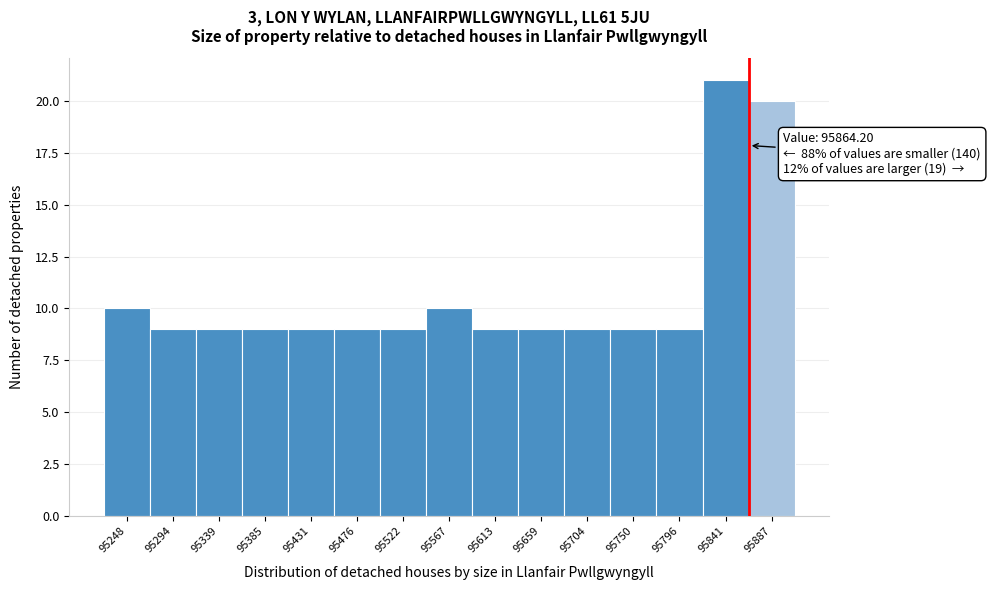

Over which range of the x-axis is the bar tallest?

95820 to 95865